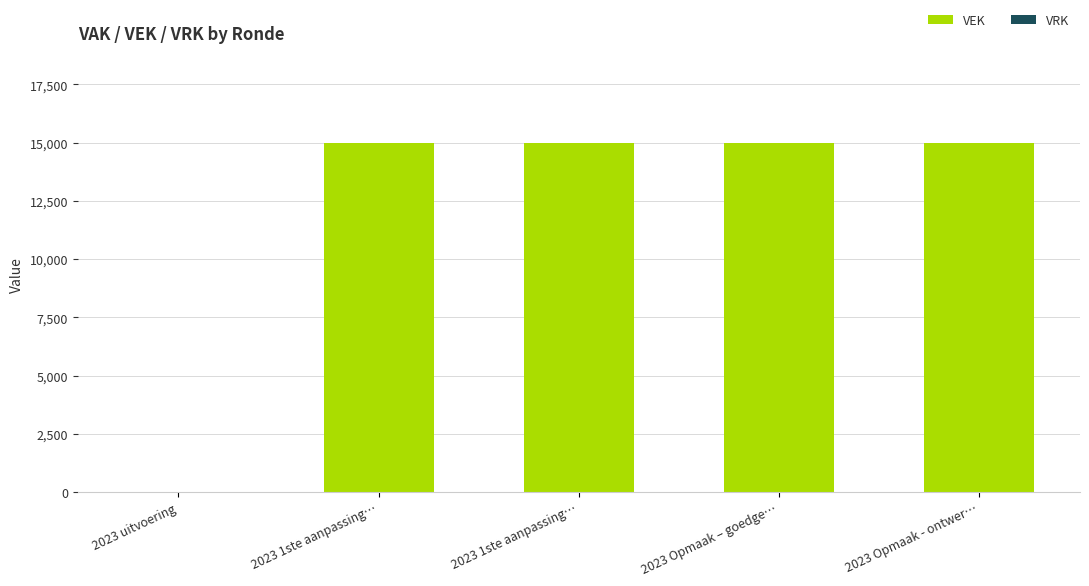

How many categories are shown in the chart?

5